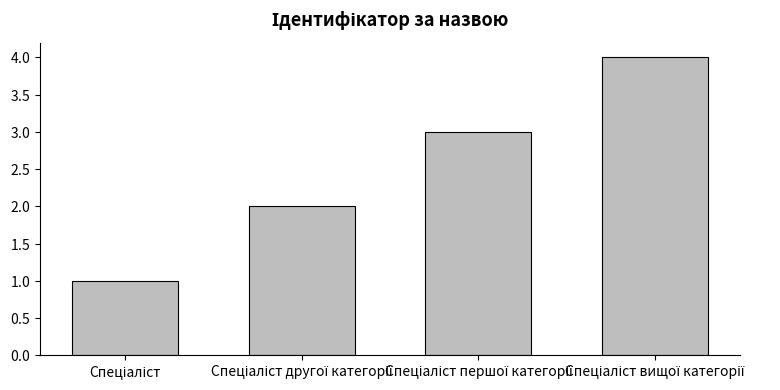

Does the chart contain stacked bars?

No